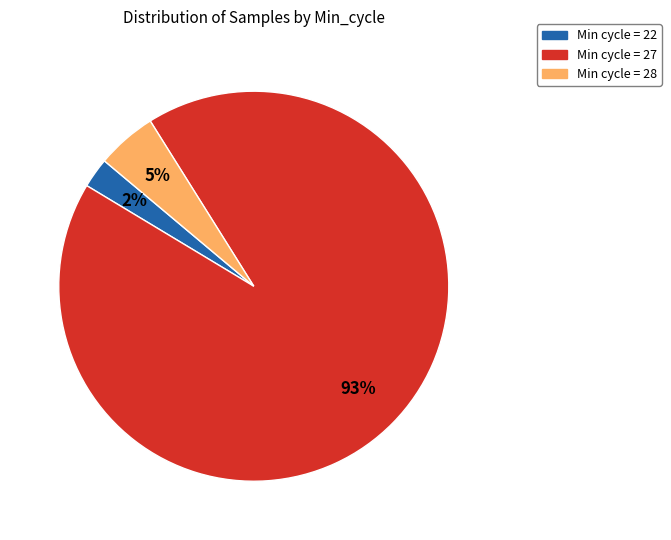

To the nearest percent, what is the average slice percentage?

33%